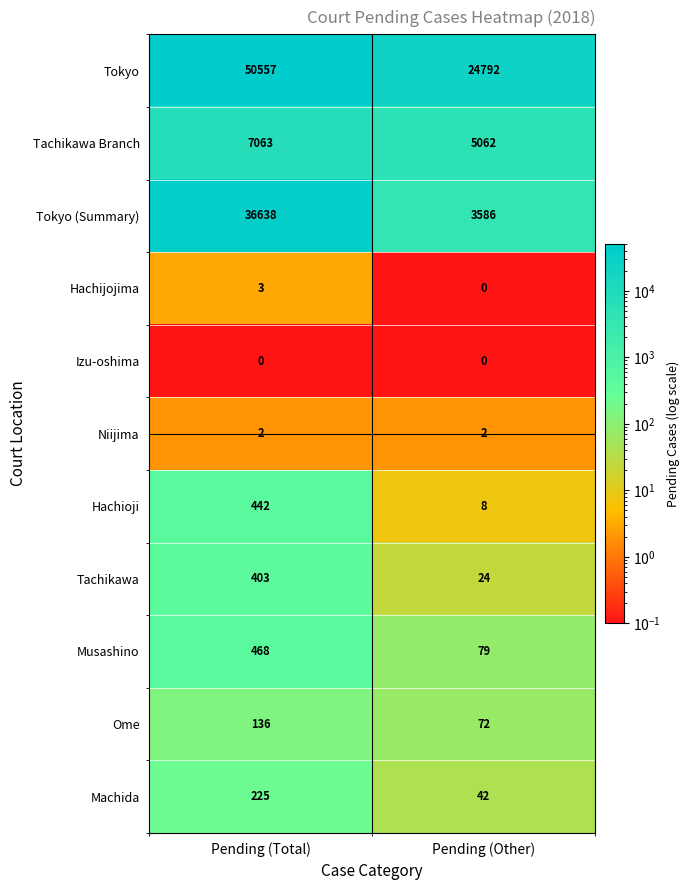

What is the lowest value of the Tokyo series?

24792